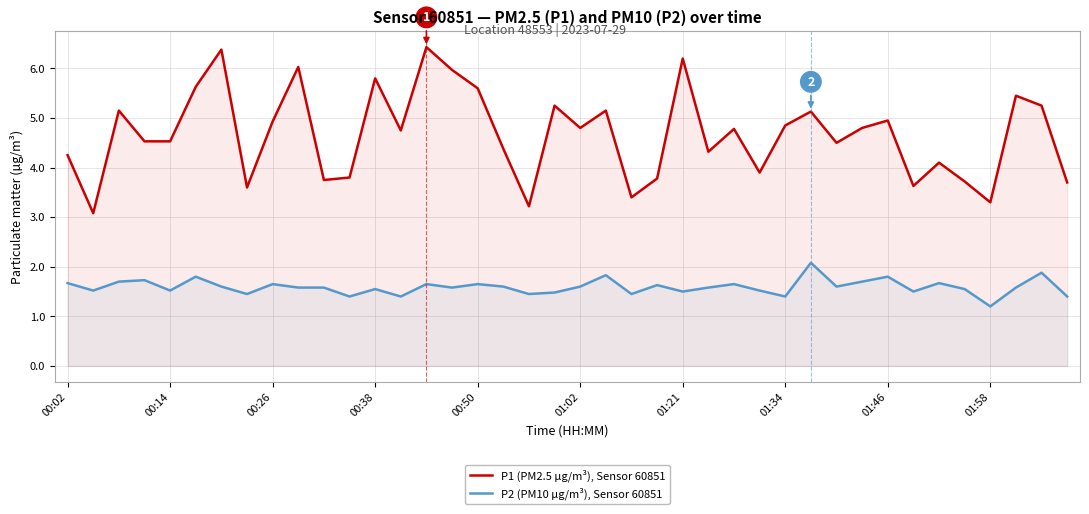

How many lines are shown in the chart?

2